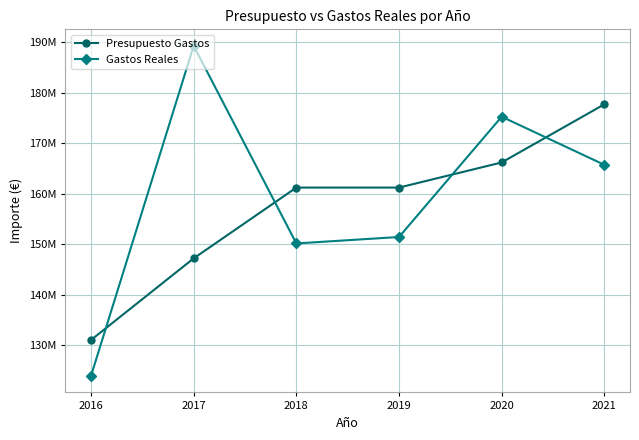

What is the sum of all Presupuesto Gastos values?

944712580.1